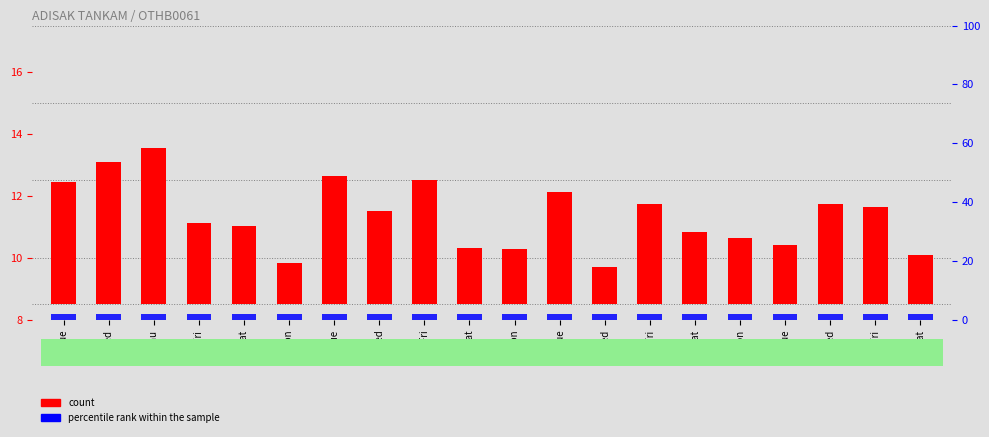

The value of percentile rank within the sample at 4-Wed is 2.0. True or false?

True